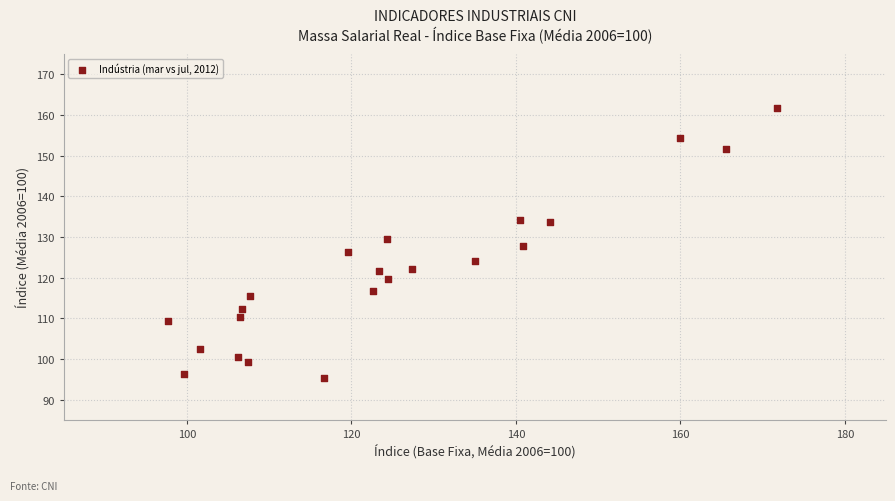

What is the range of Y values (max minus min)?

66.4